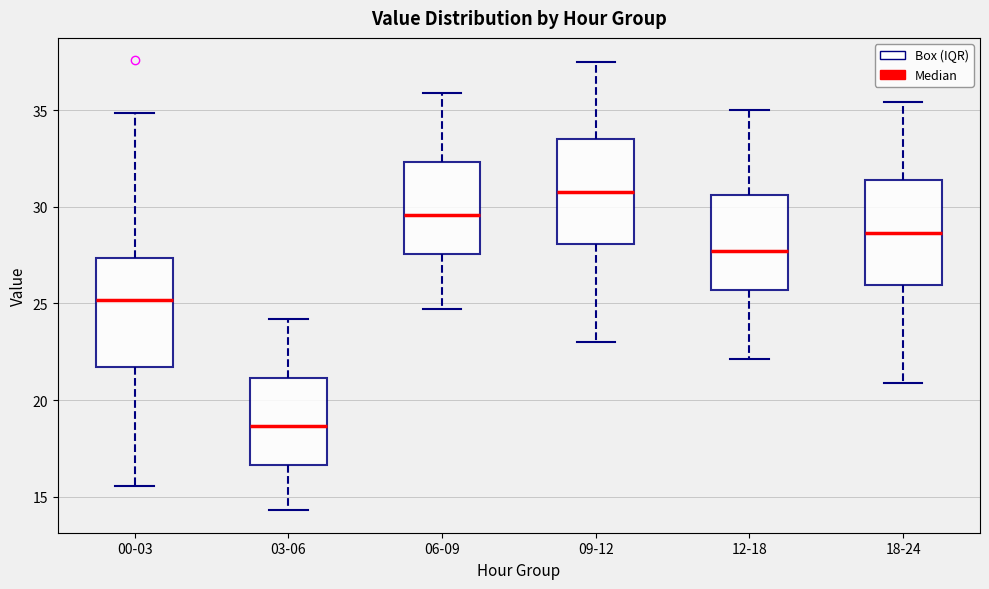

Reading left to right, transcribe this box plot: for each box, give where its median line is, the range the box spans, and where its two whiskers end, as read against the y-axis. The values are not printed on the chart, so give them approximately, as read against the axis.

00-03: median 25.0, box 21.5 to 27.5, whiskers 15.5 to 35.0
03-06: median 18.5, box 16.5 to 21.0, whiskers 14.5 to 24.0
06-09: median 29.5, box 27.5 to 32.5, whiskers 24.5 to 36.0
09-12: median 31.0, box 28.0 to 33.5, whiskers 23.0 to 37.5
12-18: median 27.5, box 25.5 to 30.5, whiskers 22.0 to 35.0
18-24: median 28.5, box 26.0 to 31.5, whiskers 21.0 to 35.5